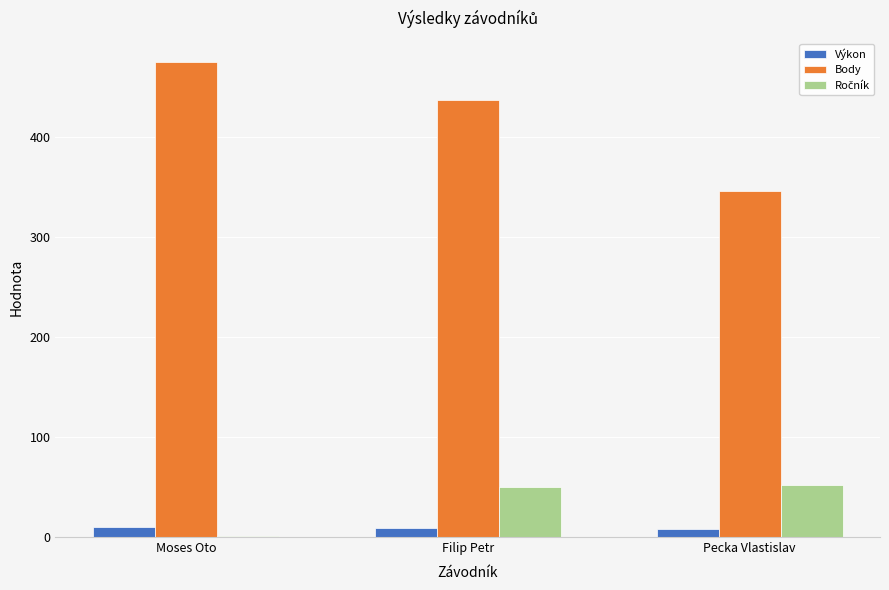

Where is Body nearest to the value 410?

Filip Petr